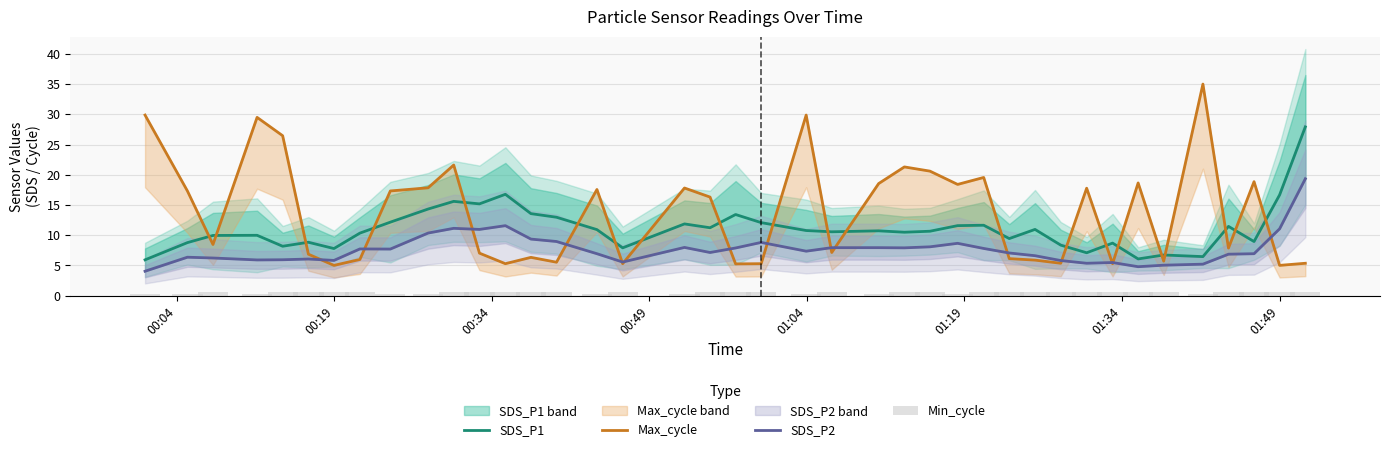

Reading left to right, what are all the values shown in this chart?

SDS_P1: 5.9	8.8	9.9	10.0	8.2	8.8	7.8	10.3	12.2	14.3	15.6	15.2	16.8	13.6	13.0	10.9	7.9	11.9	11.2	13.4	12.1	10.8	10.6	10.7	10.5	10.7	11.6	11.6	9.4	10.9	8.3	7.1	8.7	6.1	6.7	6.5	11.4	8.9	16.7	27.9
Max_cycle: 29.9	17.3	8.5	29.5	26.5	6.8	5.0	6.0	17.3	17.8	21.6	7.0	5.3	6.3	5.5	17.6	5.3	17.8	16.3	5.2	5.3	29.9	7.1	18.5	21.3	20.6	18.4	19.5	6.1	5.9	5.3	17.8	5.3	18.6	5.7	35.0	7.9	18.8	5.0	5.3
SDS_P2: 4.0	6.3	6.2	5.9	5.9	6.0	5.8	7.7	7.7	10.3	11.1	10.9	11.6	9.3	8.9	6.9	5.5	8.0	7.1	7.9	8.8	7.3	7.9	7.9	7.9	8.1	8.7	7.8	7.0	6.6	5.8	5.3	5.5	4.8	5.0	5.2	6.8	6.9	11.1	19.3
Min_cycle: 0.3	0.3	0.6	0.3	0.6	0.6	0.6	0.6	0.3	0.3	0.6	0.6	0.6	0.6	0.6	0.3	0.6	0.3	0.6	0.6	0.6	0.3	0.6	0.3	0.6	0.6	0.3	0.6	0.6	0.6	0.6	0.6	0.6	0.6	0.6	0.3	0.6	0.6	0.6	0.6